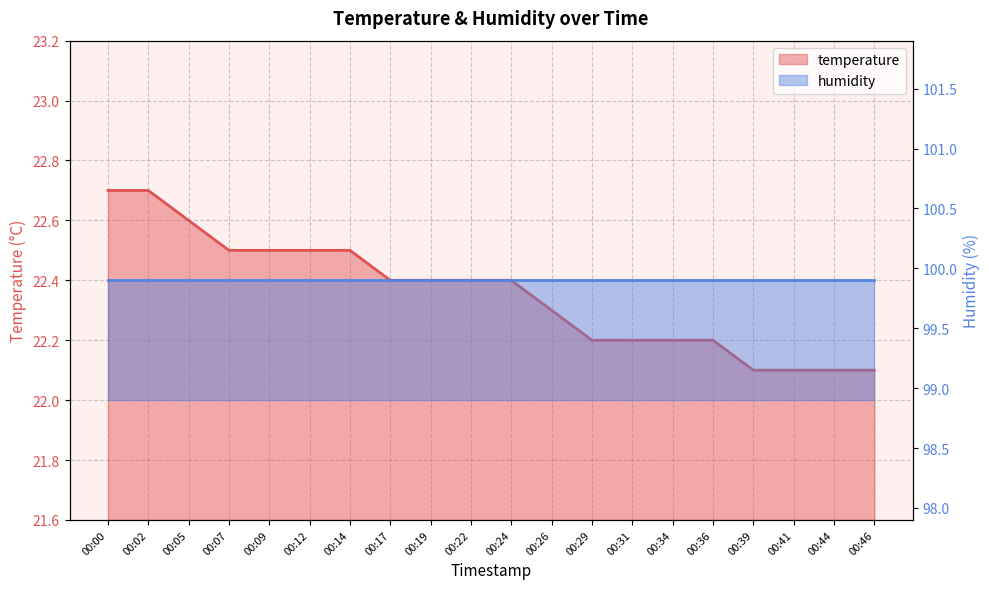

Reading right to left, list all the values displayed in this chart.

22.1	22.1	22.1	22.1	22.2	22.2	22.2	22.2	22.3	22.4	22.4	22.4	22.4	22.5	22.5	22.5	22.5	22.6	22.7	22.7